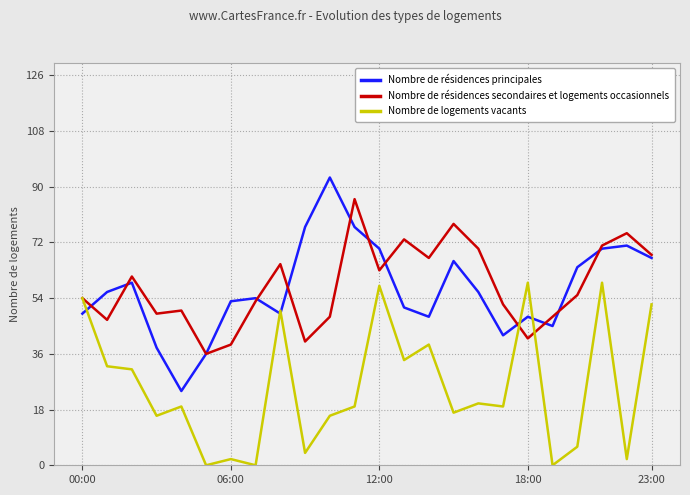

Which series has the widest spread of values?

Nombre de résidences principales